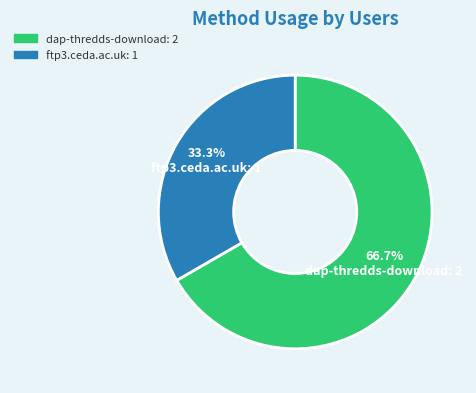

To the nearest percent, what is the difference between the dap-thredds-download and ftp3.ceda.ac.uk slice percentages?

33%